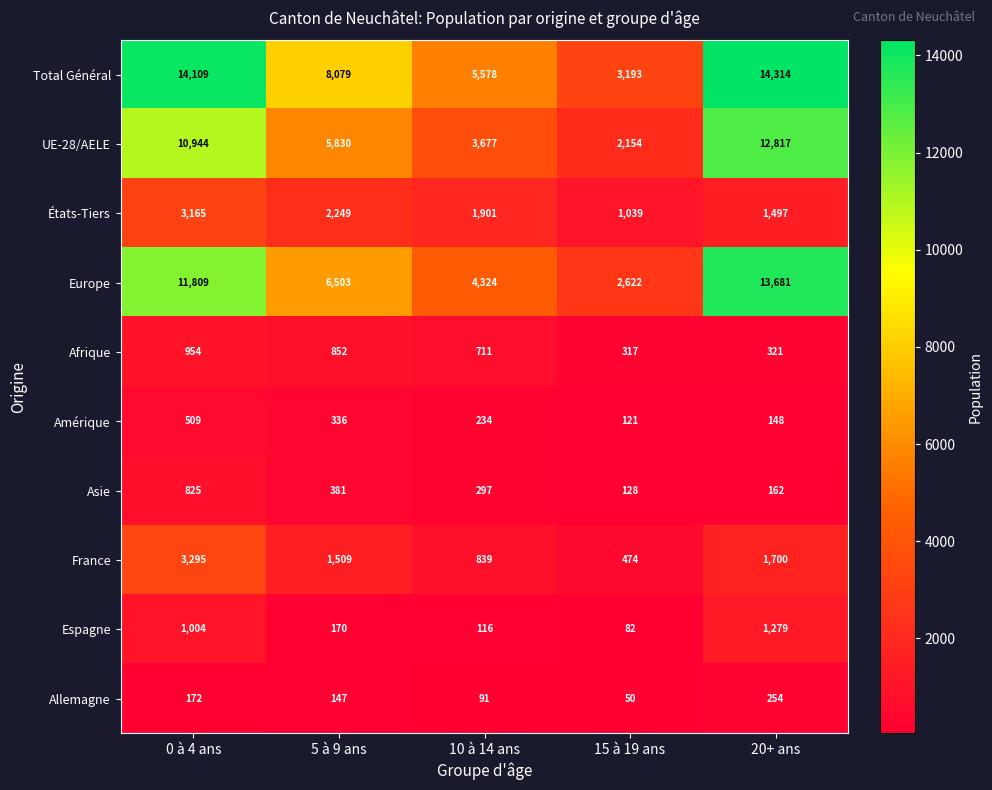

At which category is the sum across all series the highest?

0 à 4 ans